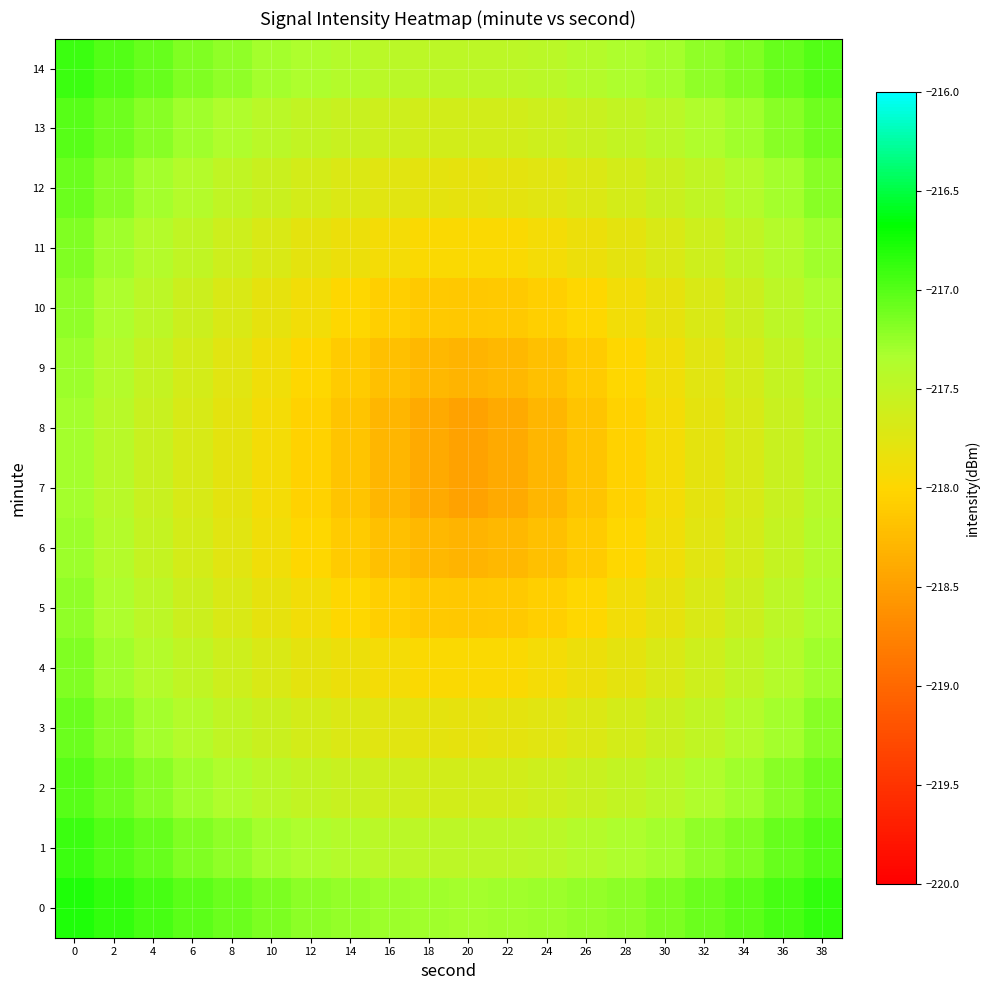

Reading left to right, extract all data points from this chart.

0: 0=-216.8	2=-216.9	4=-217.0	6=-217.0	8=-217.1	10=-217.2	12=-217.2	14=-217.2	16=-217.3	18=-217.3	20=-217.3	22=-217.3	24=-217.3	26=-217.2	28=-217.2	30=-217.2	32=-217.1	34=-217.0	36=-217.0	38=-216.9
1: 0=-216.9	2=-217.0	4=-217.1	6=-217.2	8=-217.2	10=-217.3	12=-217.4	14=-217.4	16=-217.4	18=-217.5	20=-217.5	22=-217.5	24=-217.4	26=-217.4	28=-217.4	30=-217.3	32=-217.2	34=-217.2	36=-217.1	38=-217.0
2: 0=-217.0	2=-217.1	4=-217.2	6=-217.3	8=-217.4	10=-217.4	12=-217.5	14=-217.6	16=-217.6	18=-217.6	20=-217.6	22=-217.6	24=-217.6	26=-217.6	28=-217.5	30=-217.4	32=-217.4	34=-217.3	36=-217.2	38=-217.1
3: 0=-217.1	2=-217.2	4=-217.3	6=-217.4	8=-217.5	10=-217.6	12=-217.6	14=-217.7	16=-217.8	18=-217.8	20=-217.8	22=-217.8	24=-217.8	26=-217.7	28=-217.6	30=-217.6	32=-217.5	34=-217.4	36=-217.3	38=-217.2
4: 0=-217.2	2=-217.3	4=-217.4	6=-217.5	8=-217.6	10=-217.7	12=-217.8	14=-217.9	16=-217.9	18=-218.0	20=-218.0	22=-218.0	24=-217.9	26=-217.9	28=-217.8	30=-217.7	32=-217.6	34=-217.5	36=-217.4	38=-217.3
5: 0=-217.2	2=-217.4	4=-217.5	6=-217.6	8=-217.7	10=-217.8	12=-217.9	14=-218.0	16=-218.1	18=-218.1	20=-218.1	22=-218.1	24=-218.1	26=-218.0	28=-217.9	30=-217.8	32=-217.7	34=-217.6	36=-217.5	38=-217.4
6: 0=-217.3	2=-217.4	4=-217.5	6=-217.6	8=-217.8	10=-217.9	12=-218.0	14=-218.1	16=-218.2	18=-218.3	20=-218.3	22=-218.3	24=-218.2	26=-218.1	28=-218.0	30=-217.9	32=-217.8	34=-217.6	36=-217.5	38=-217.4
7: 0=-217.3	2=-217.4	4=-217.5	6=-217.7	8=-217.8	10=-217.9	12=-218.0	14=-218.2	16=-218.3	18=-218.4	20=-218.5	22=-218.4	24=-218.3	26=-218.2	28=-218.0	30=-217.9	32=-217.8	34=-217.7	36=-217.5	38=-217.4
8: 0=-217.3	2=-217.4	4=-217.5	6=-217.7	8=-217.8	10=-217.9	12=-218.0	14=-218.2	16=-218.3	18=-218.4	20=-218.5	22=-218.4	24=-218.3	26=-218.2	28=-218.0	30=-217.9	32=-217.8	34=-217.7	36=-217.5	38=-217.4
9: 0=-217.3	2=-217.4	4=-217.5	6=-217.6	8=-217.8	10=-217.9	12=-218.0	14=-218.1	16=-218.2	18=-218.3	20=-218.3	22=-218.3	24=-218.2	26=-218.1	28=-218.0	30=-217.9	32=-217.8	34=-217.6	36=-217.5	38=-217.4
10: 0=-217.2	2=-217.4	4=-217.5	6=-217.6	8=-217.7	10=-217.8	12=-217.9	14=-218.0	16=-218.1	18=-218.1	20=-218.1	22=-218.1	24=-218.1	26=-218.0	28=-217.9	30=-217.8	32=-217.7	34=-217.6	36=-217.5	38=-217.4
11: 0=-217.2	2=-217.3	4=-217.4	6=-217.5	8=-217.6	10=-217.7	12=-217.8	14=-217.9	16=-217.9	18=-218.0	20=-218.0	22=-218.0	24=-217.9	26=-217.9	28=-217.8	30=-217.7	32=-217.6	34=-217.5	36=-217.4	38=-217.3
12: 0=-217.1	2=-217.2	4=-217.3	6=-217.4	8=-217.5	10=-217.6	12=-217.6	14=-217.7	16=-217.8	18=-217.8	20=-217.8	22=-217.8	24=-217.8	26=-217.7	28=-217.6	30=-217.6	32=-217.5	34=-217.4	36=-217.3	38=-217.2
13: 0=-217.0	2=-217.1	4=-217.2	6=-217.3	8=-217.4	10=-217.4	12=-217.5	14=-217.6	16=-217.6	18=-217.6	20=-217.6	22=-217.6	24=-217.6	26=-217.6	28=-217.5	30=-217.4	32=-217.4	34=-217.3	36=-217.2	38=-217.1
14: 0=-216.9	2=-217.0	4=-217.1	6=-217.2	8=-217.2	10=-217.3	12=-217.4	14=-217.4	16=-217.4	18=-217.5	20=-217.5	22=-217.5	24=-217.4	26=-217.4	28=-217.4	30=-217.3	32=-217.2	34=-217.2	36=-217.1	38=-217.0